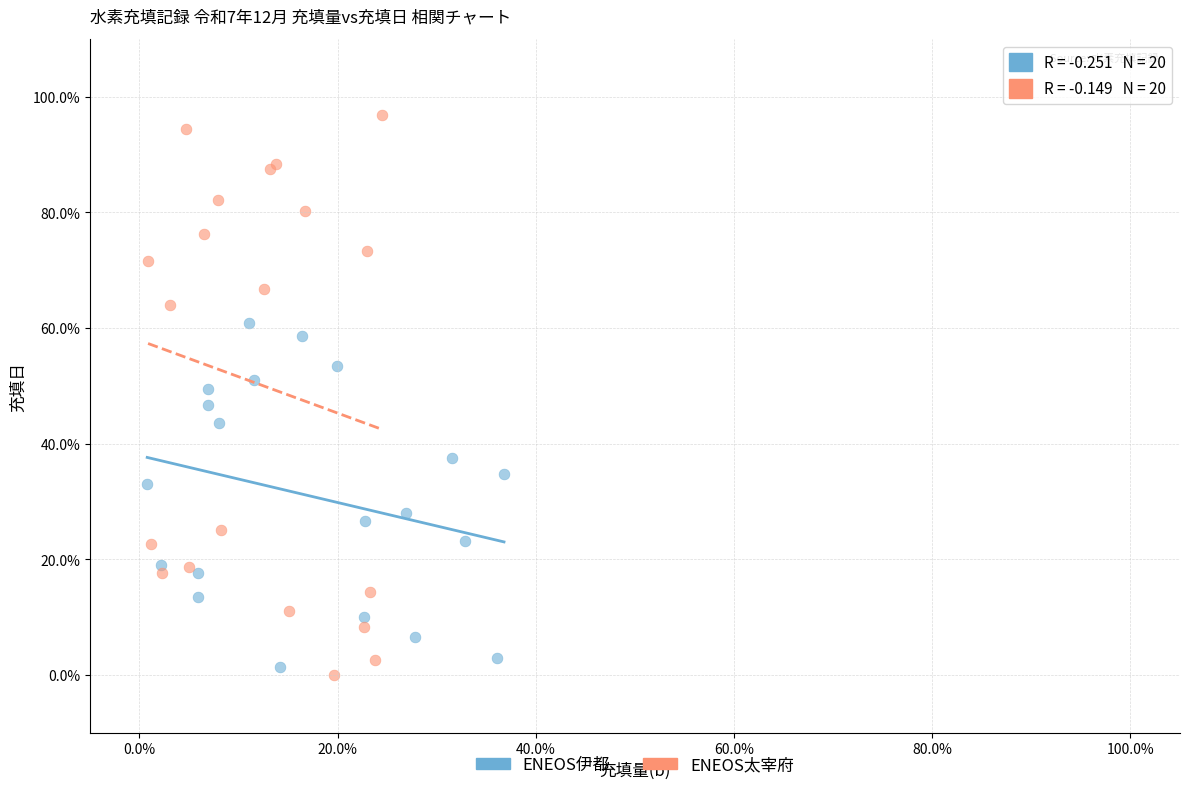

What are all the series names shown in the legend?

ENEOS伊都, ENEOS太宰府